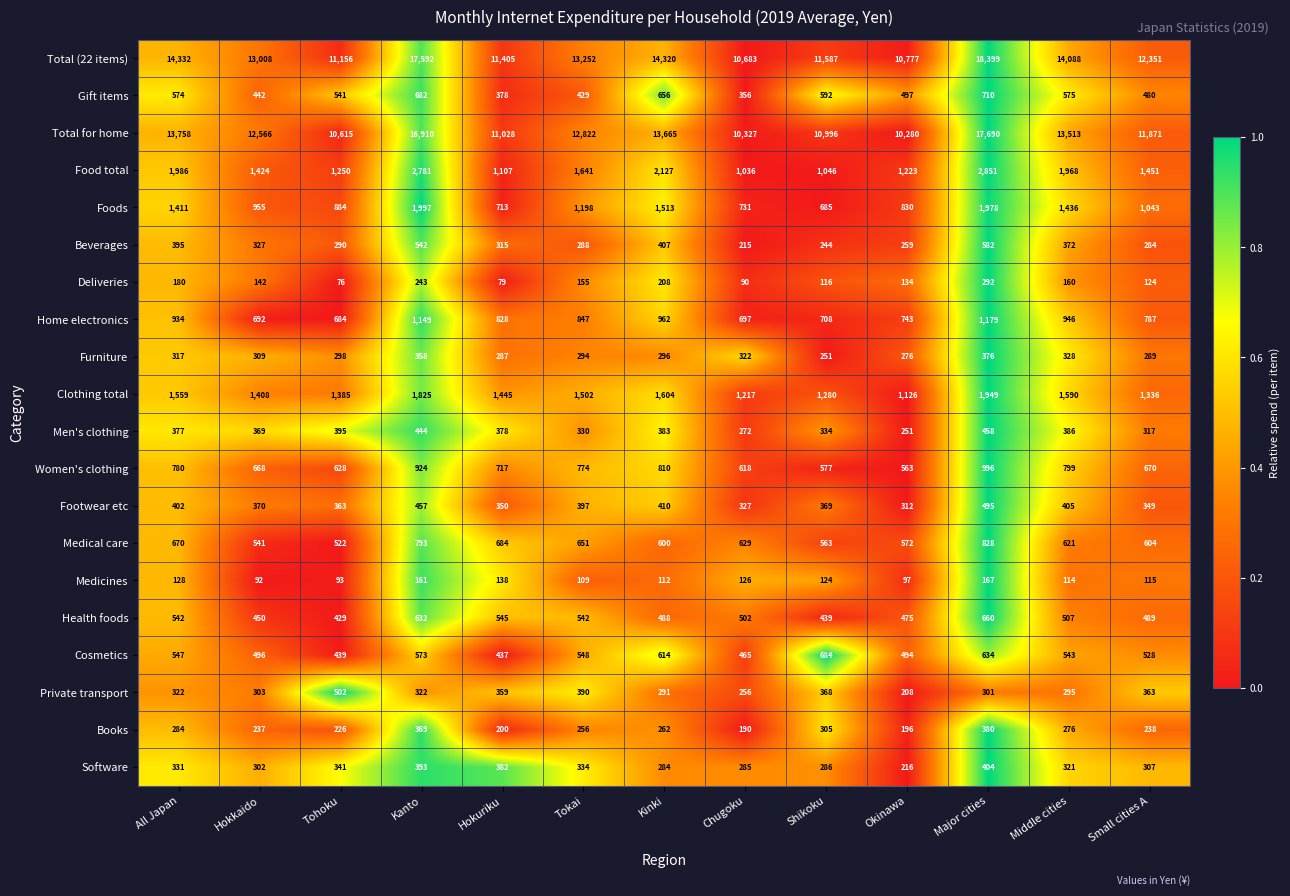

What is the difference between the Home electronics values at Tohoku and All Japan?

250